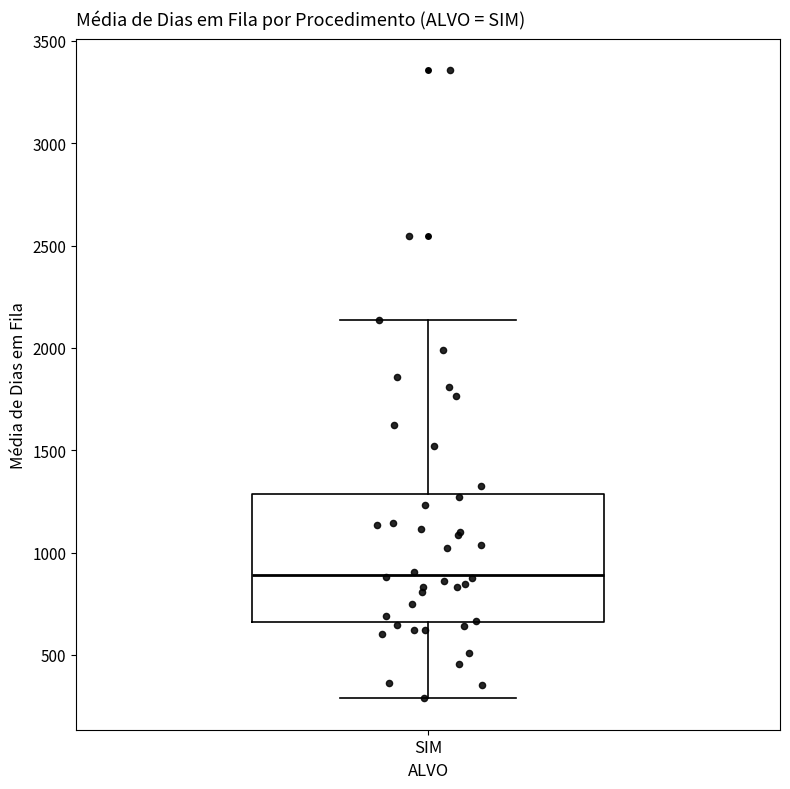

Read this box plot against the y-axis: the position of the median line, the range covered by the box, and the ends of both whiskers. The values are not printed on the chart, so give them approximately, as read against the axis.

median 900, box 650 to 1300, whiskers 300 to 2150